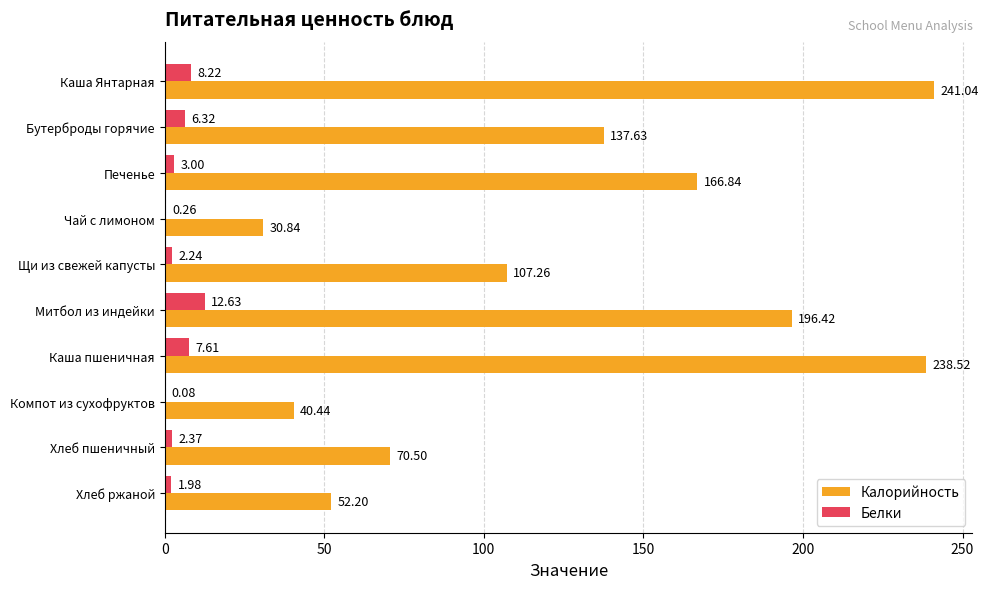

What is the sum of all Белки values?

44.7